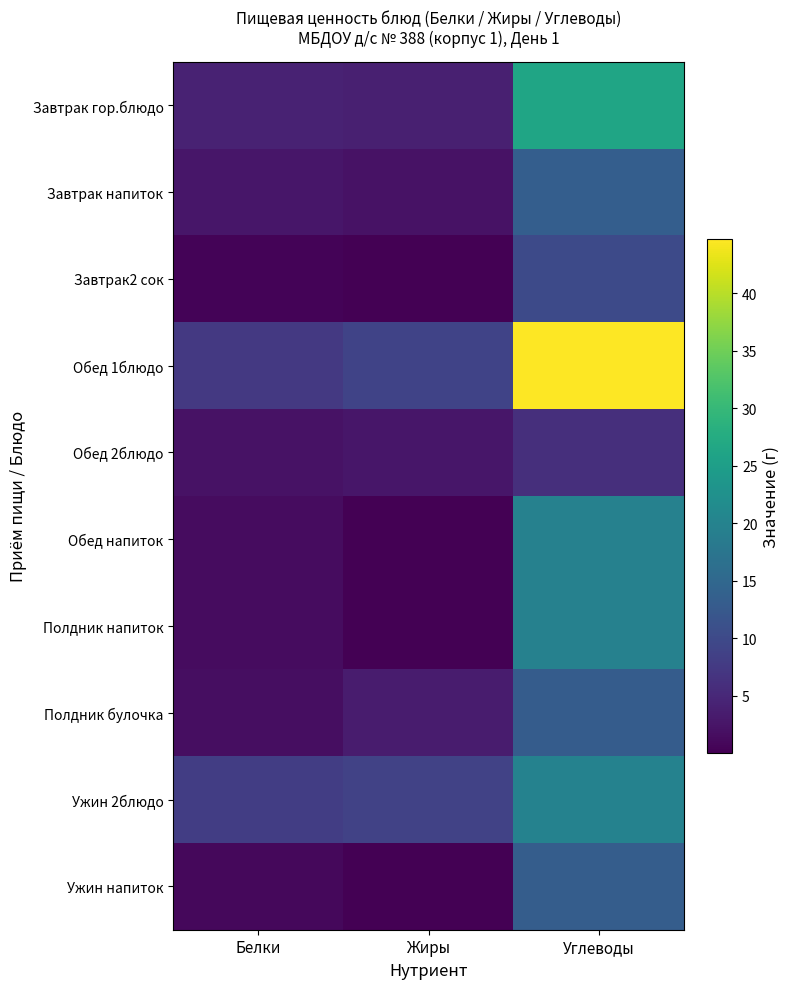

List the series in order of their peak value, highest first.

Обед 1блюдо, Завтрак гор.блюдо, Ужин 2блюдо, Обед напиток, Полдник напиток, Завтрак напиток, Ужин напиток, Полдник булочка, Завтрак2 сок, Обед 2блюдо